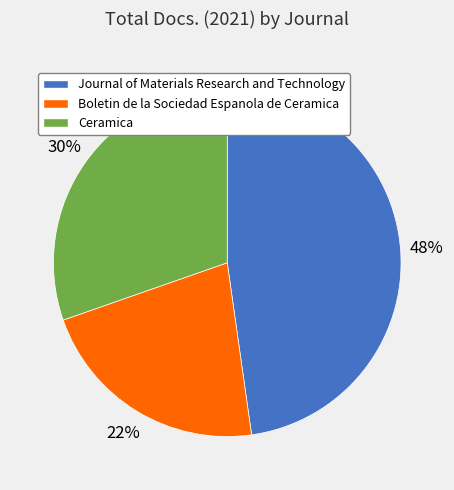

To the nearest percent, what is the average slice percentage?

33%